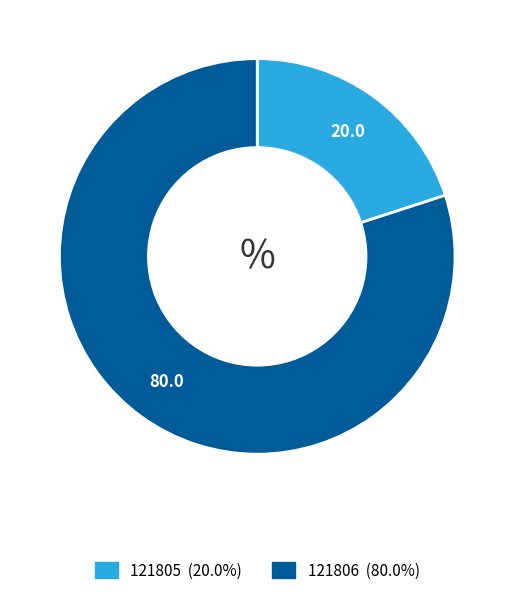

Is there any slice that represents more than half of the pie?

Yes